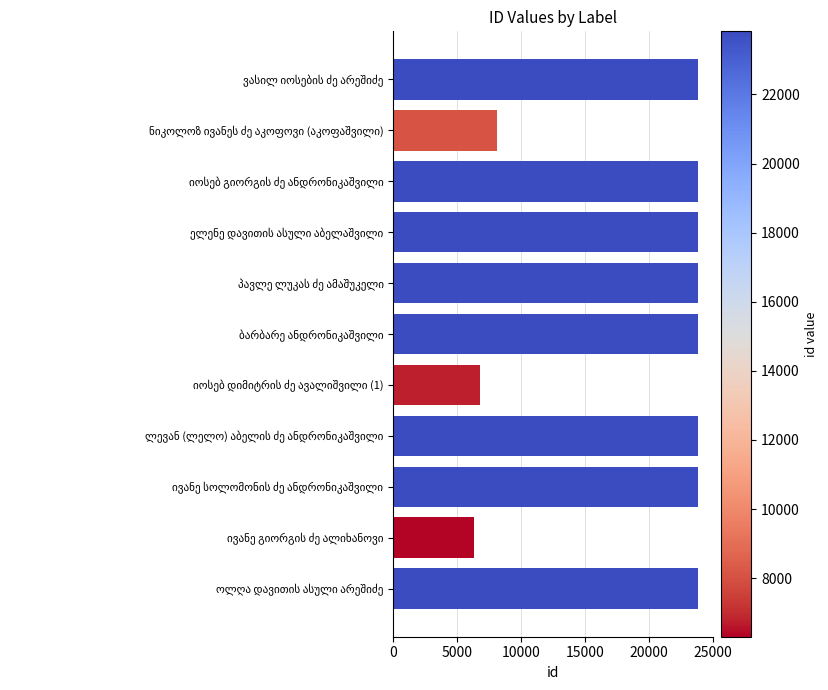

What is the difference between the second highest and minimum values?

17521